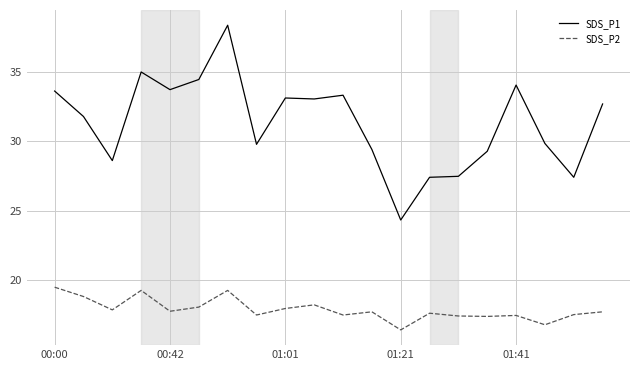

True or false: SDS_P2 and SDS_P1 intersect in this chart.

False